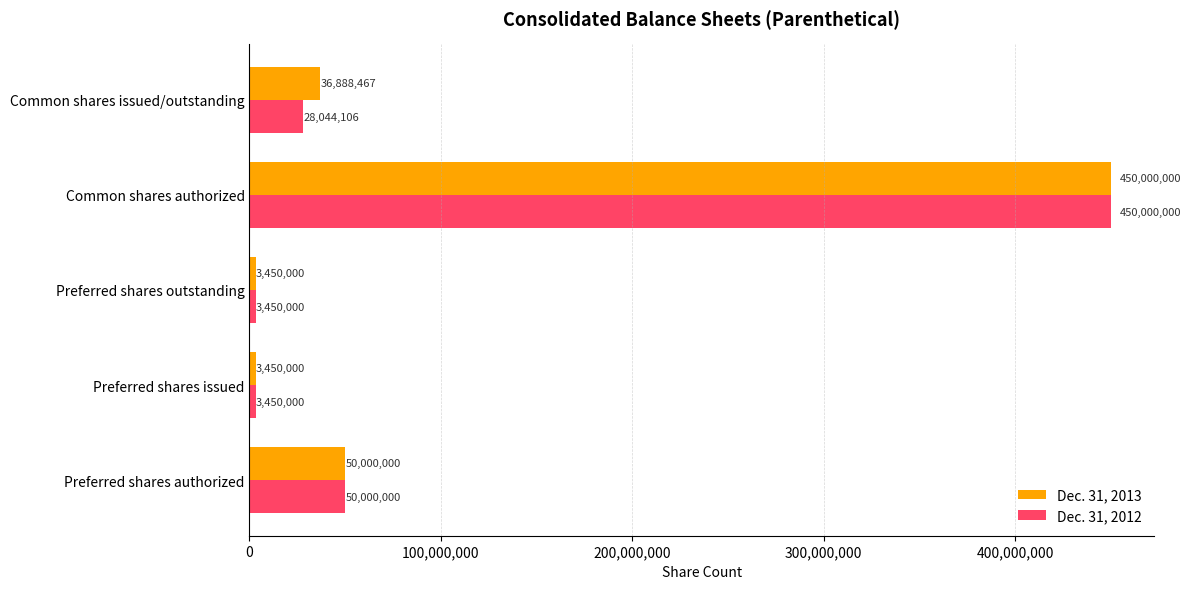

How many data points in Dec. 31, 2012 are less than 28044106?

2